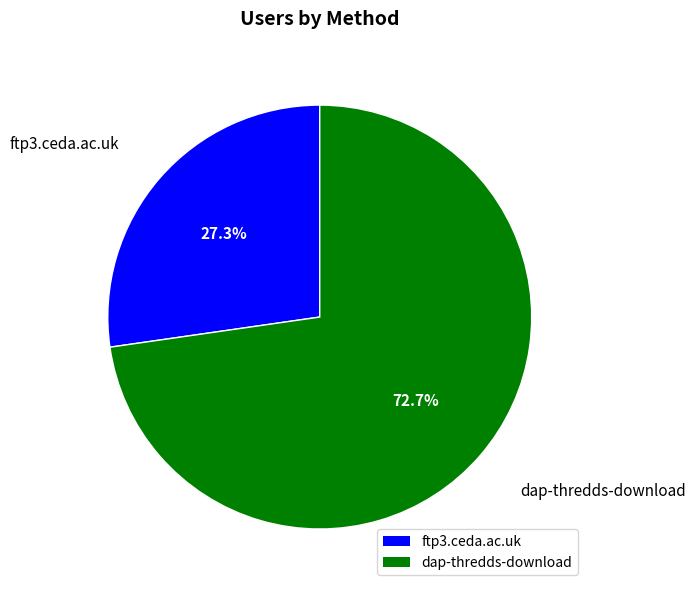

What is the largest slice in the pie chart?

dap-thredds-download